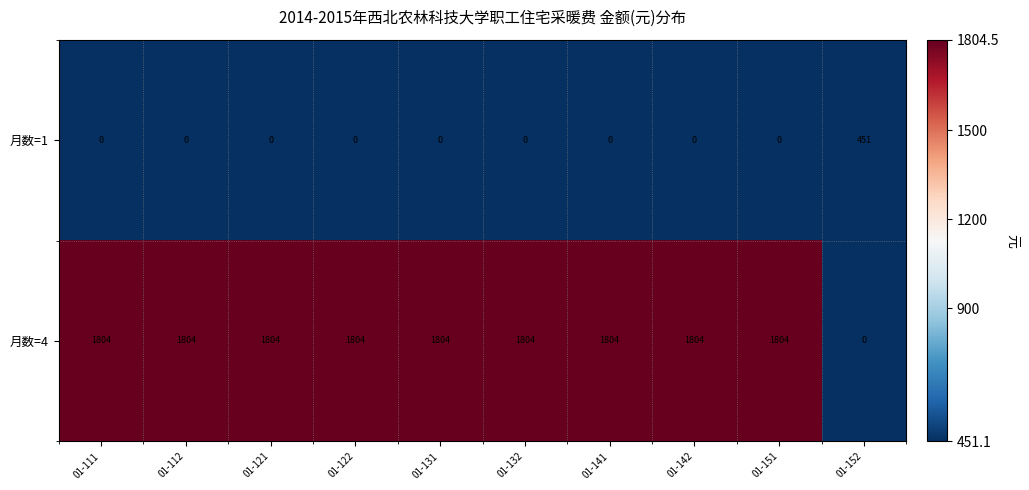

What is the sum of all 月数=4 values?

16236